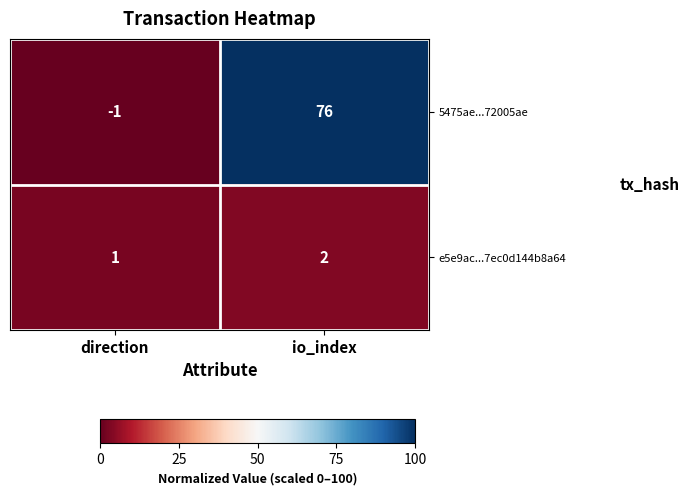

Which category has the lowest value in the e5e9ac...7ec0d144b8a64 series?

direction